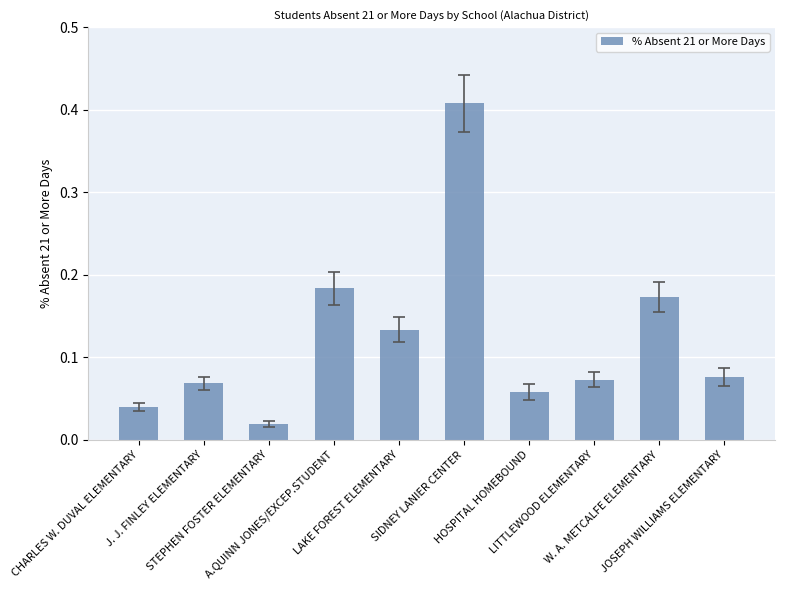

Where is the data nearest to the value 0?

STEPHEN FOSTER ELEMENTARY